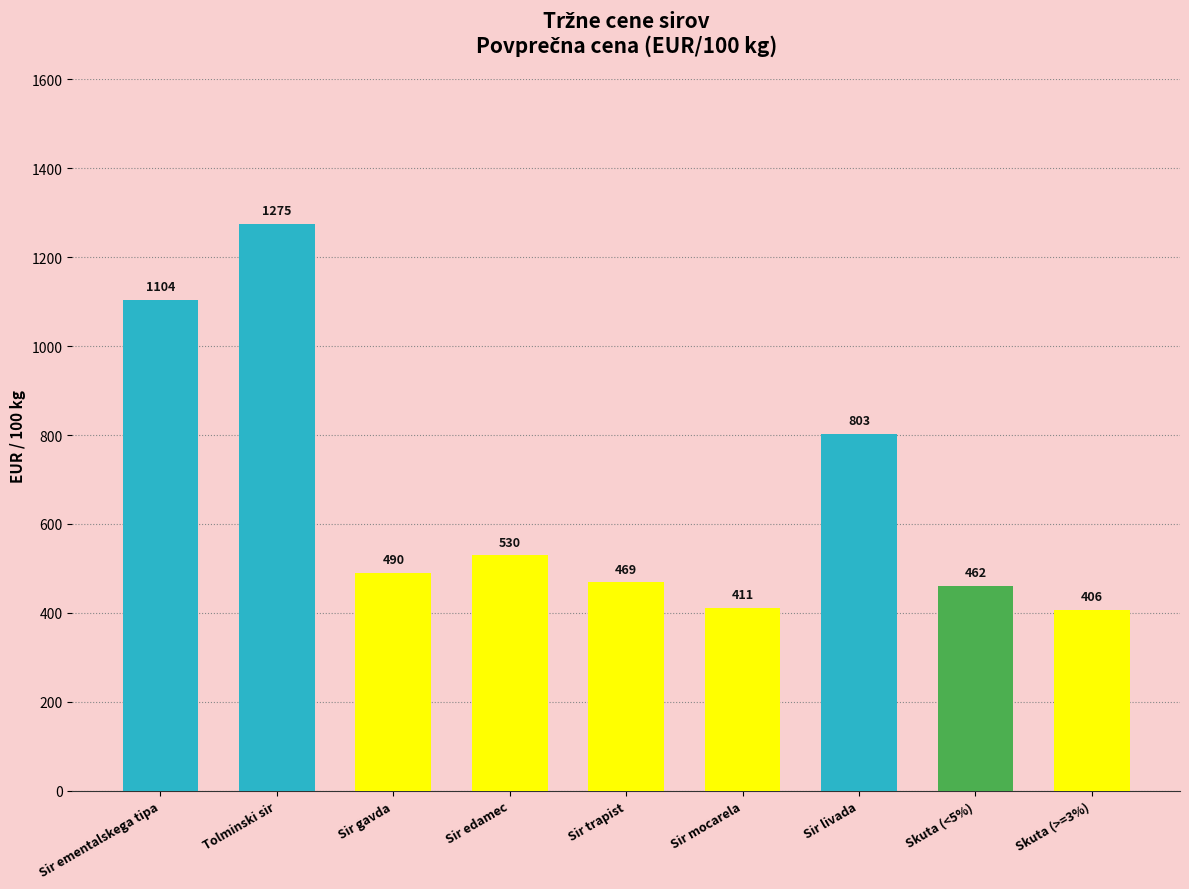

What is the label of the 9th bar from the left?

Skuta (>=3%)